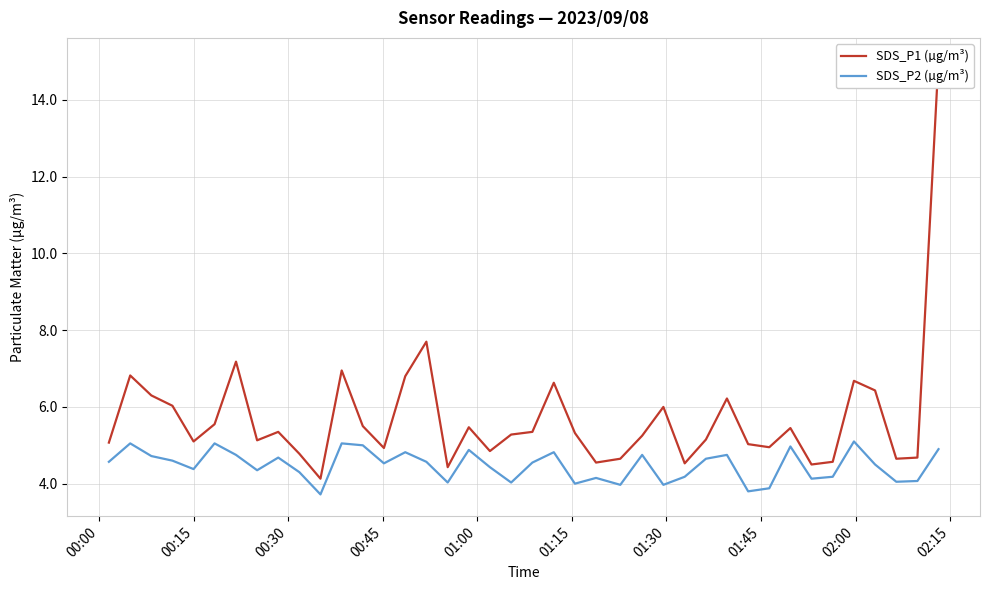

What are all the series names shown in the legend?

SDS_P1 (µg/m³), SDS_P2 (µg/m³)